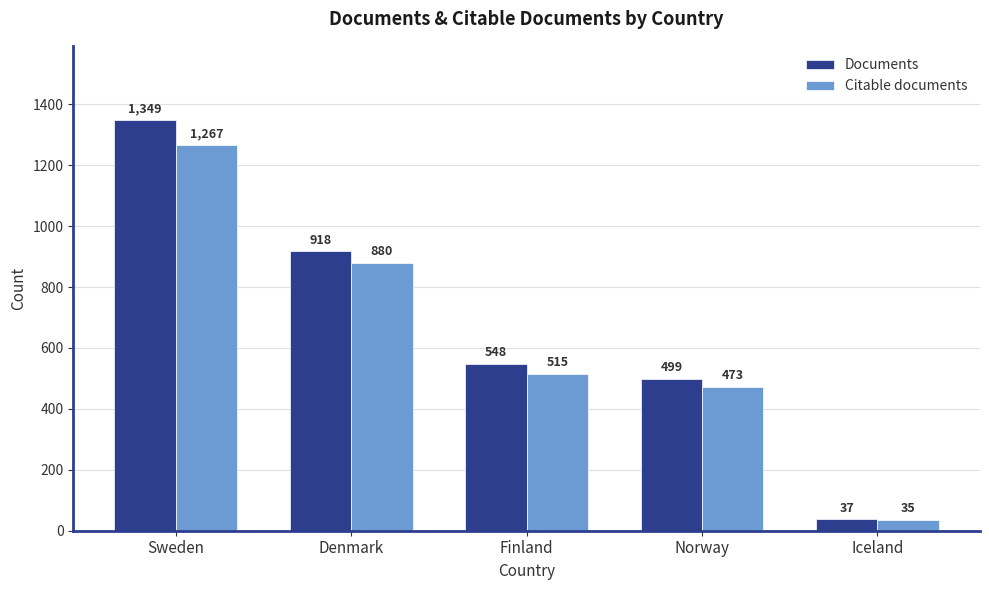

Which category has the highest value in the Documents series?

Sweden